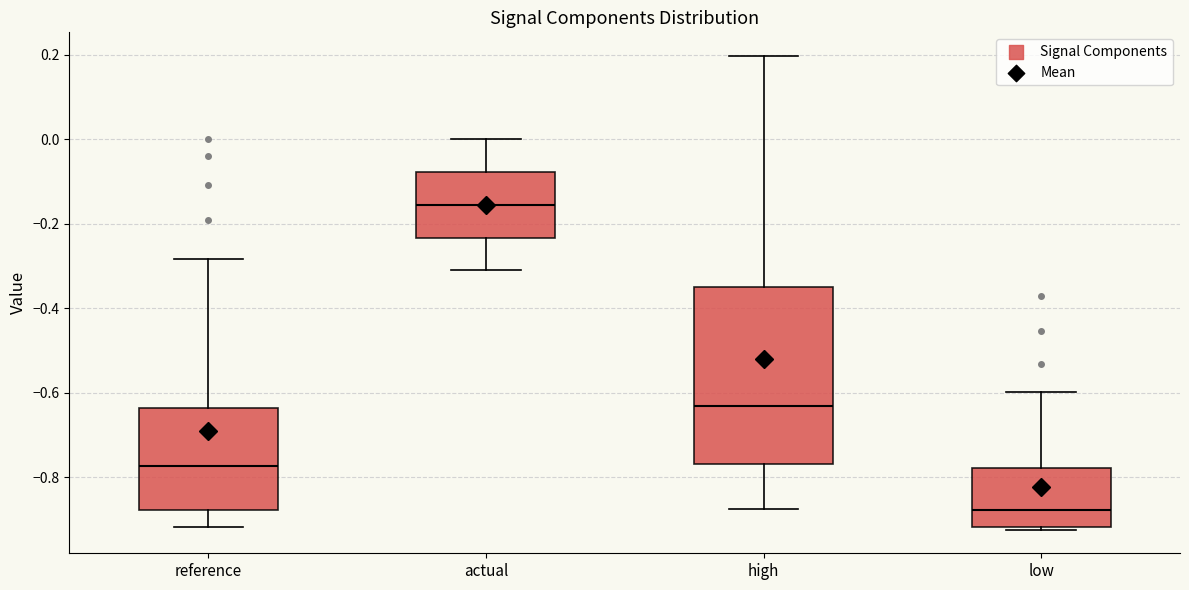

Reading left to right, read every box against the y-axis: the position of its median line, the range the box covers, and the ends of its whiskers. The values are not printed on the chart, so give them approximately, as read against the axis.

reference: median -0.78, box -0.88 to -0.64, whiskers -0.92 to -0.28
actual: median -0.16, box -0.24 to -0.08, whiskers -0.32 to 0.00
high: median -0.64, box -0.76 to -0.34, whiskers -0.88 to 0.20
low: median -0.88, box -0.92 to -0.78, whiskers -0.92 (just below the box's lower edge) to -0.60